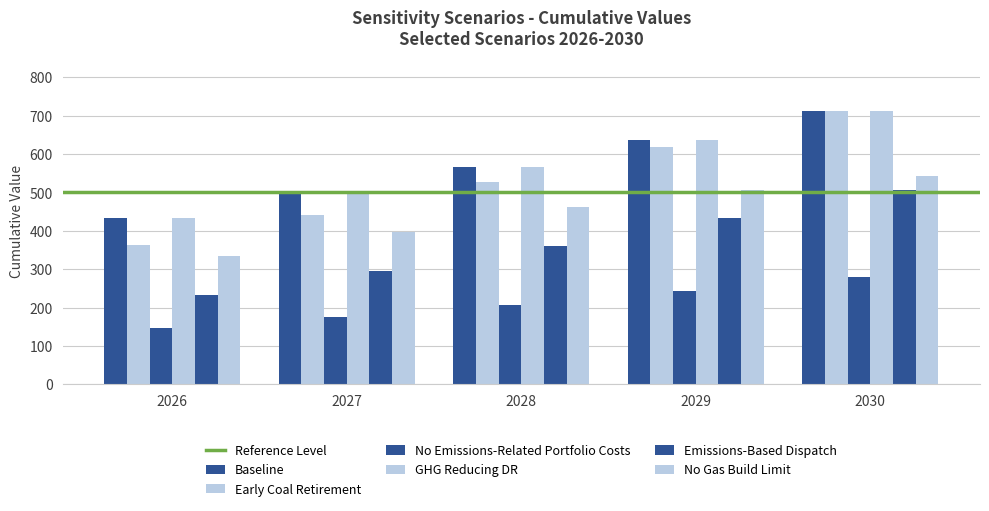

What is the value of the No Gas Build Limit bar at the 1st from the left?

335.2